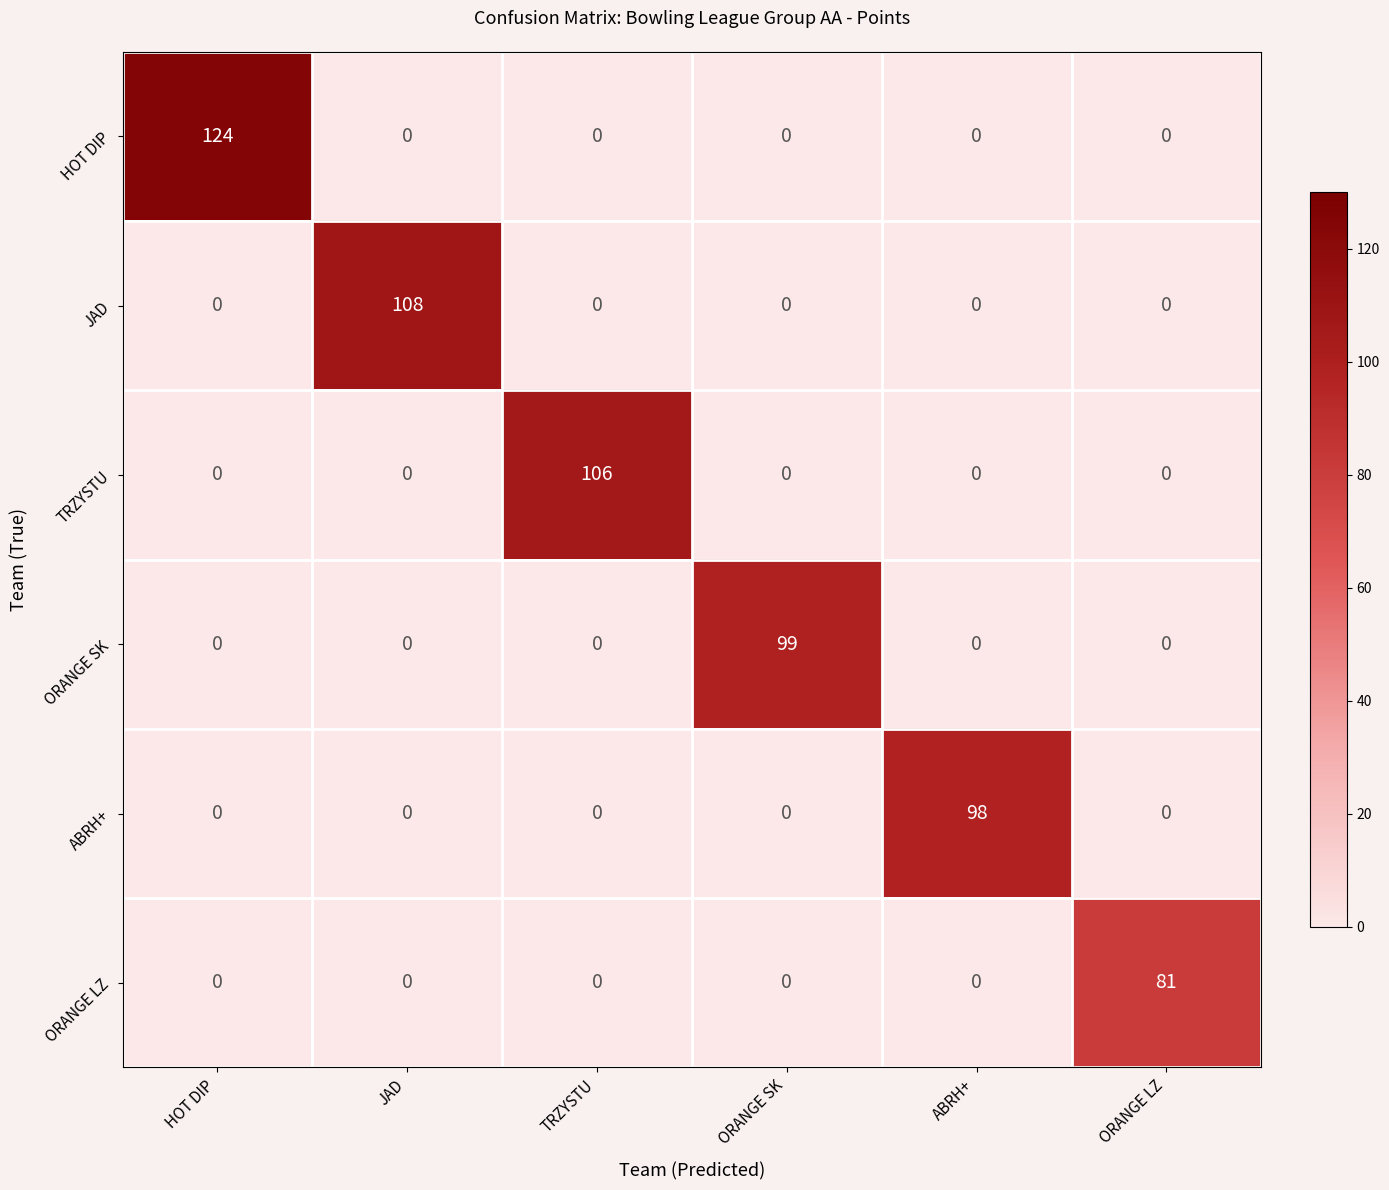

At which category is the sum across all series the highest?

HOT DIP